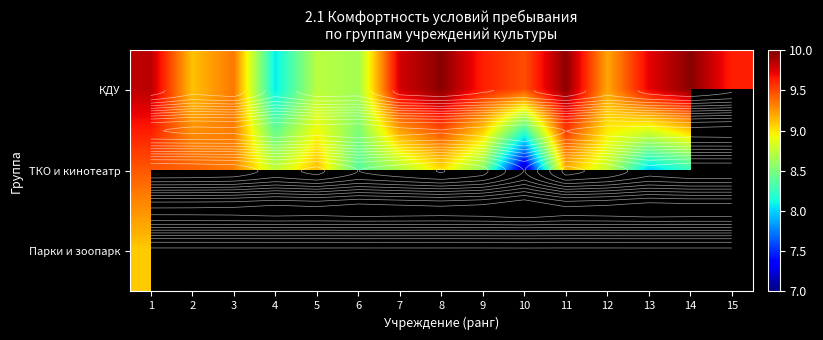

The КДУ series shows 9.1 at 2. True or false?

True